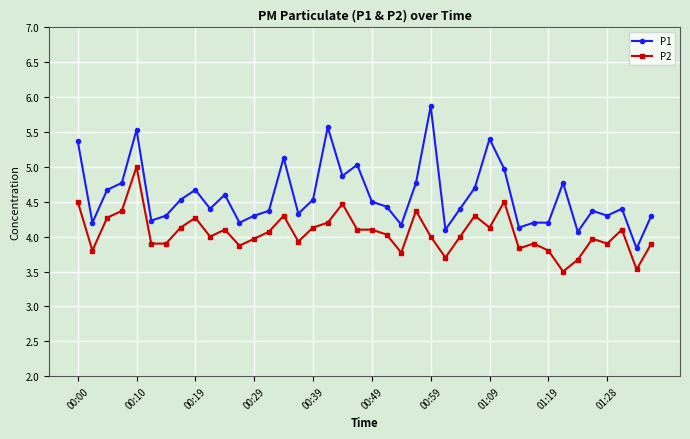

True or false: P1 and P2 cross at least once.

False